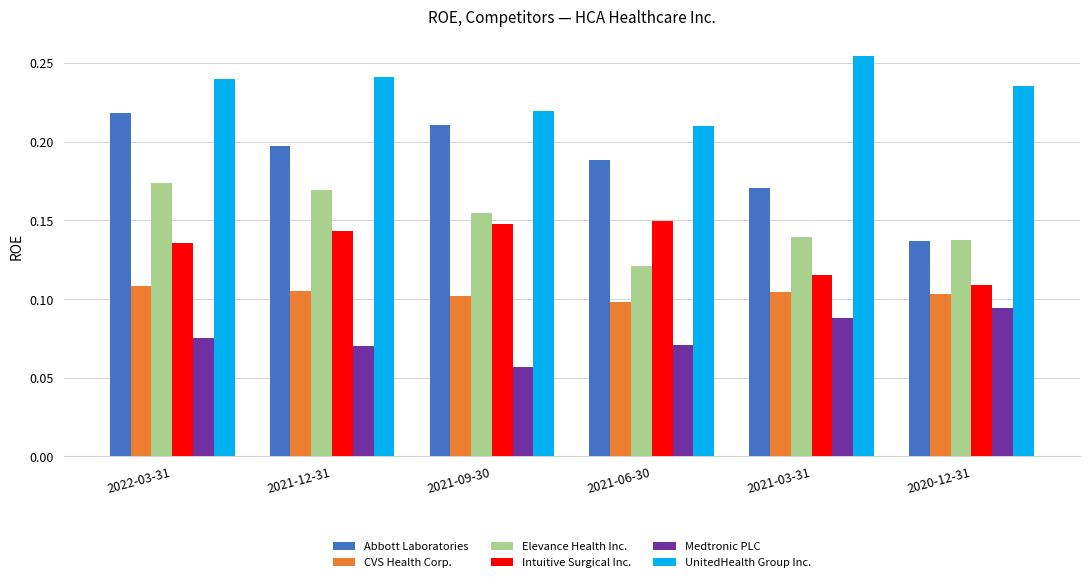

What is the total value across all series at 2021-09-30?

0.9